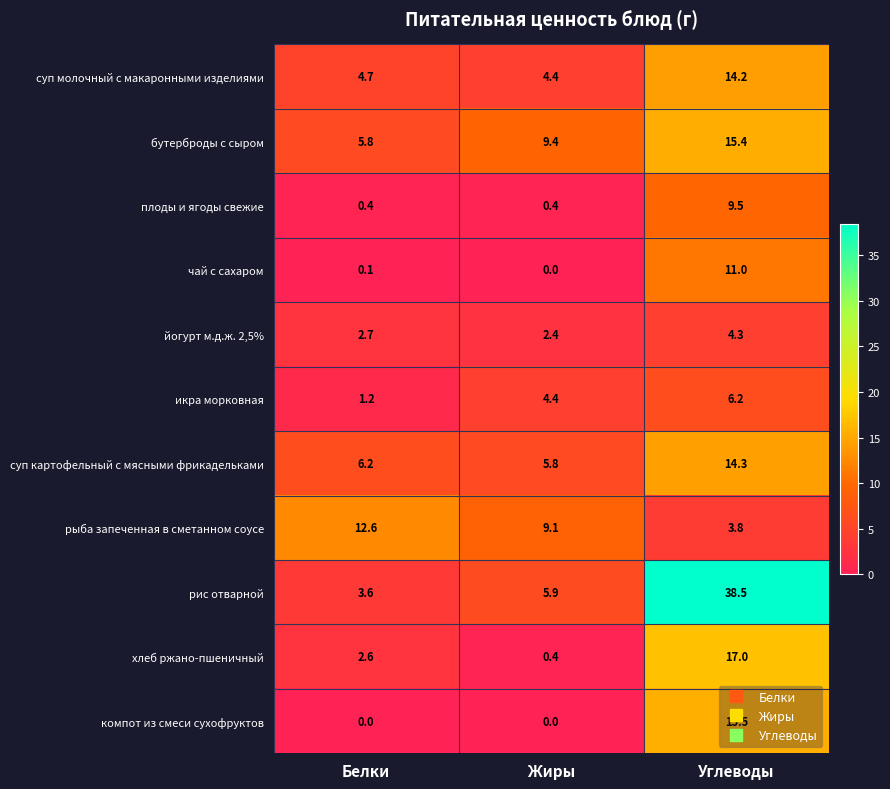

The value of хлеб ржано-пшеничный at Белки is 1.7. True or false?

False